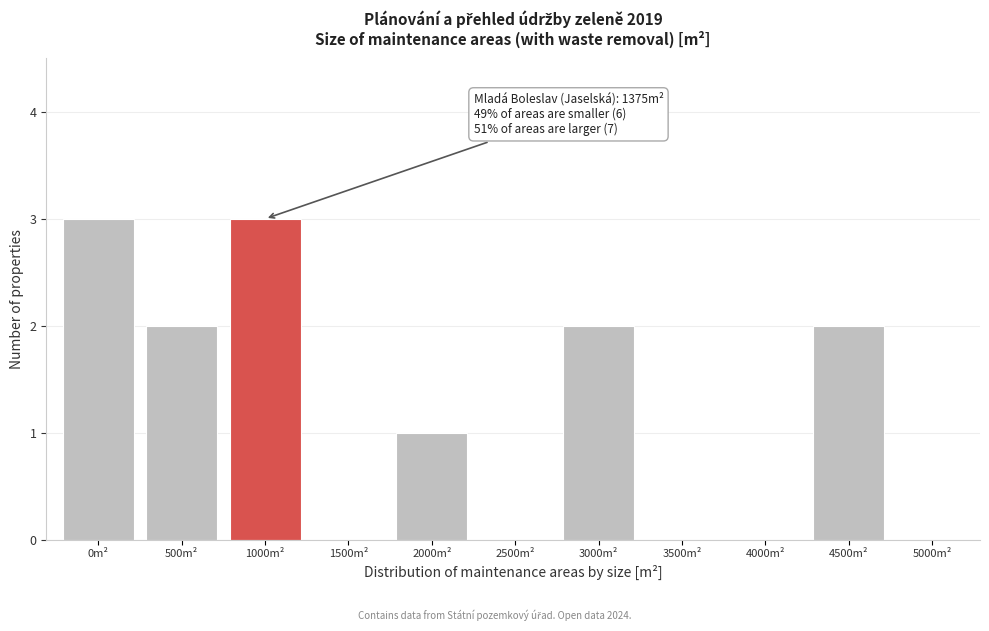

Reading right to left, transcribe all the data shown in this chart.

5000m²=0	4500m²=2	4000m²=0	3500m²=0	3000m²=2	2500m²=0	2000m²=1	1500m²=0	1000m²=3	500m²=2	0m²=3